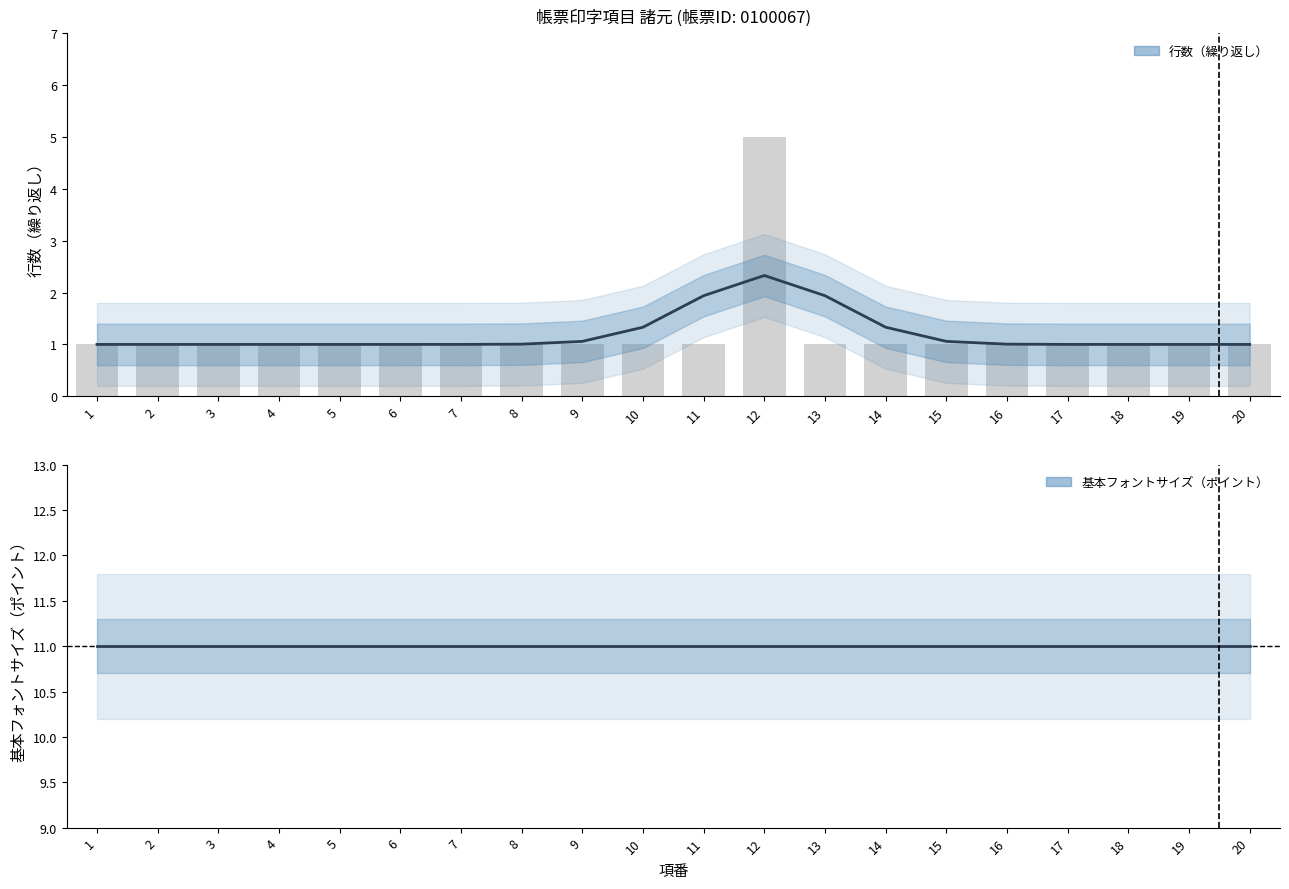

List the series in order of their overall mean, lowest first.

行数（繰り返し）, 基本フォントサイズ（ポイント）